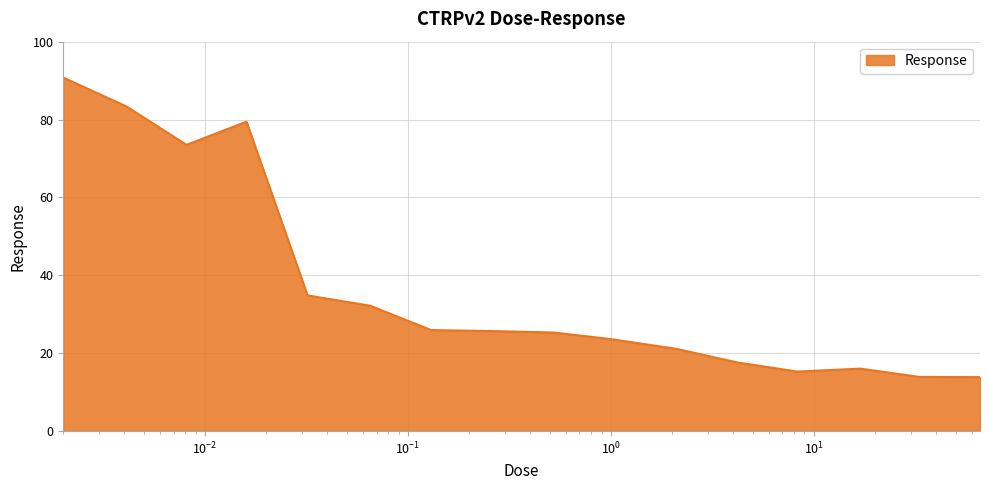

What is the maximum value shown in the chart?

90.8